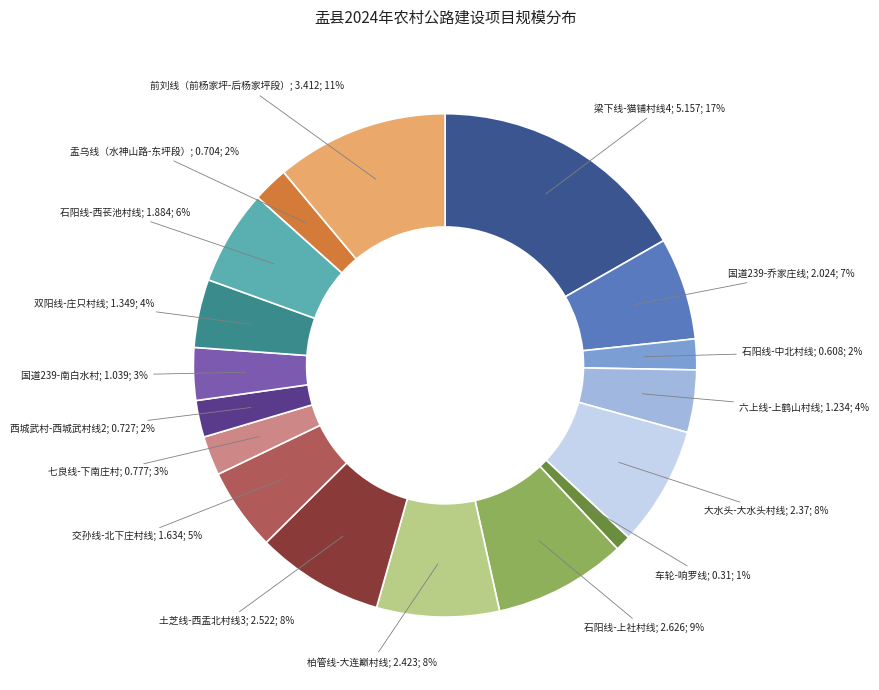

To the nearest percent, what is the difference between the largest and smallest slice percentages?

16%